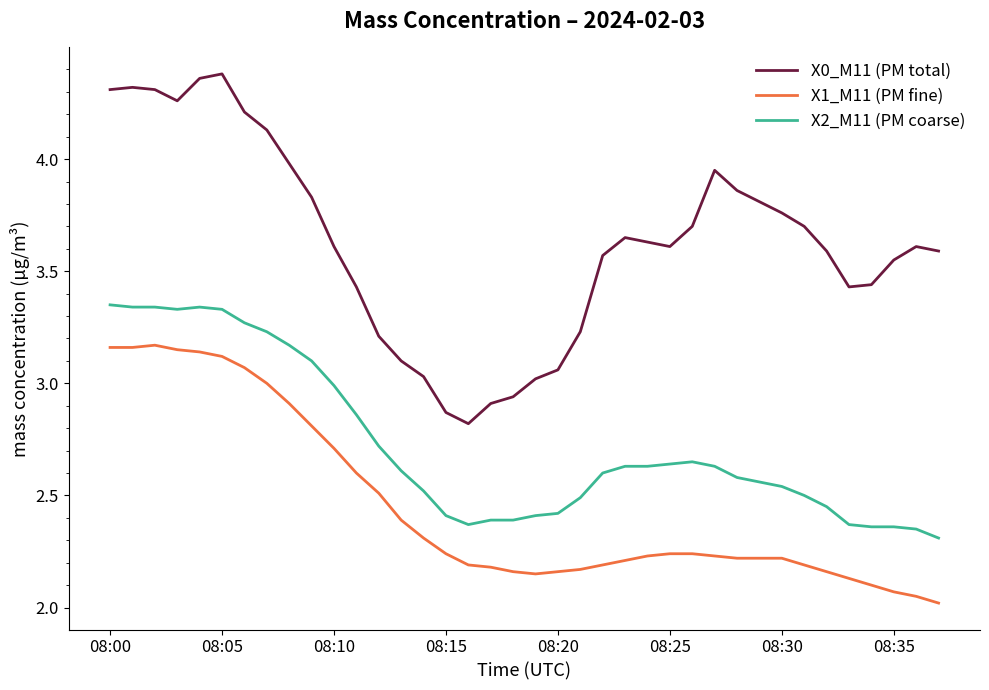

True or false: X1_M11 (PM fine) and X0_M11 (PM total) cross at least once.

False